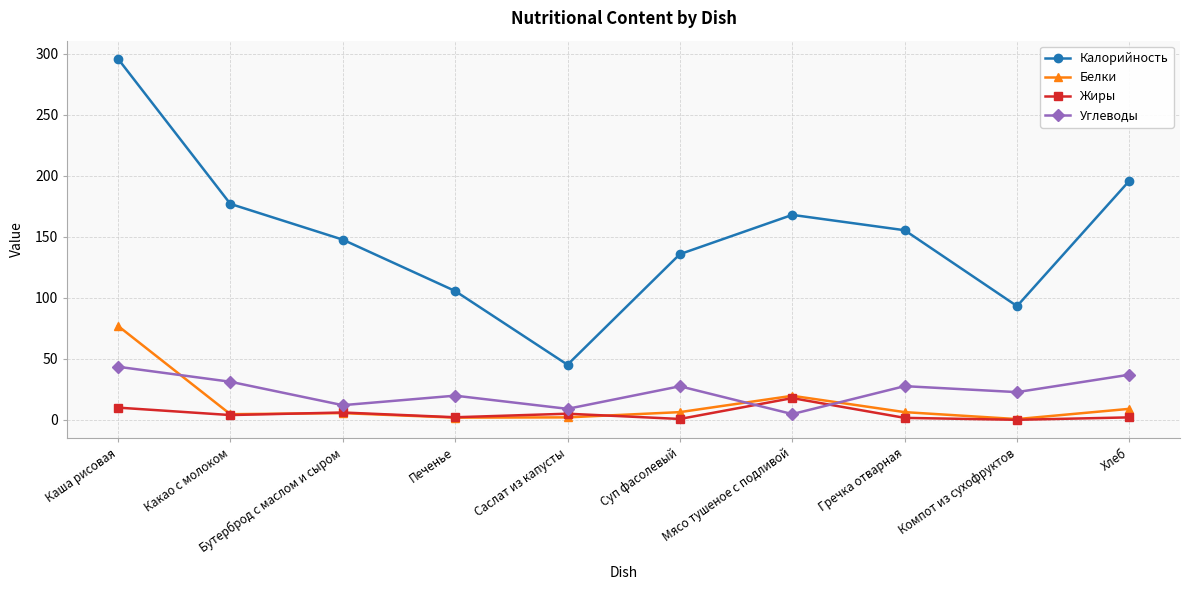

What is the sum of all Углеводы values?

235.0